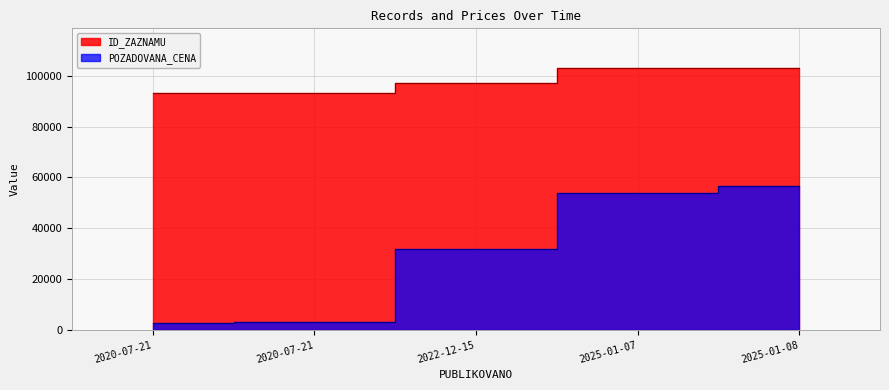

What is the label of the 5th point from the left?

2025-01-08